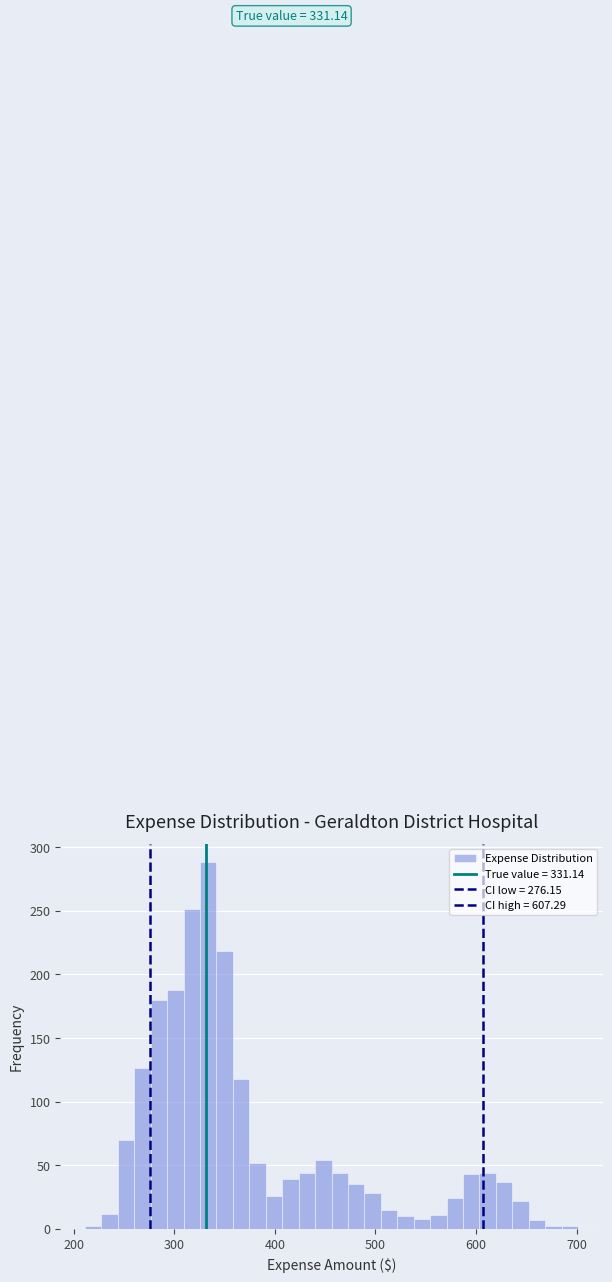

Around what value on the x-axis is the tallest bar? Give the approximate position of its centre, as read against the axis.

330